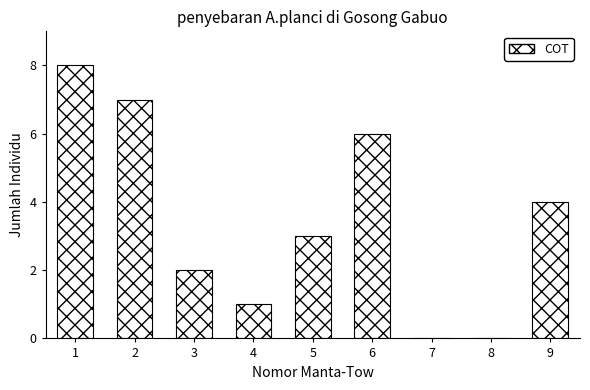

Reading left to right, list all the values displayed in this chart.

1=8	2=7	3=2	4=1	5=3	6=6	7=0	8=0	9=4